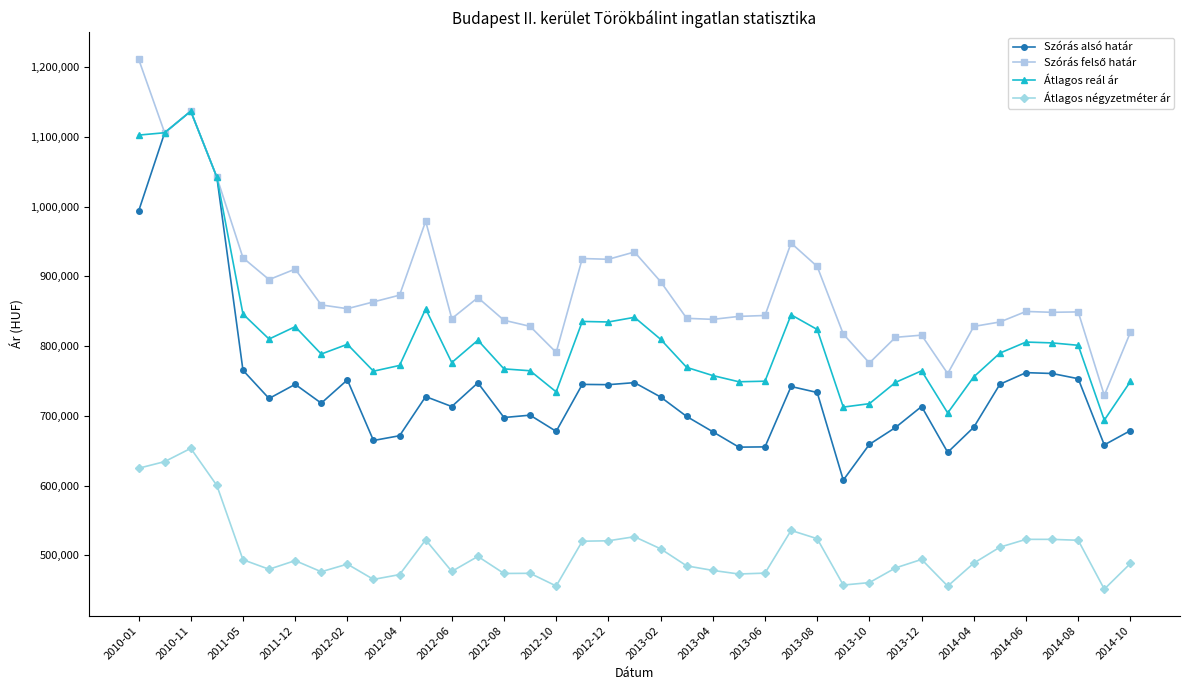

Which series has the largest range (max minus min)?

Szórás alsó határ